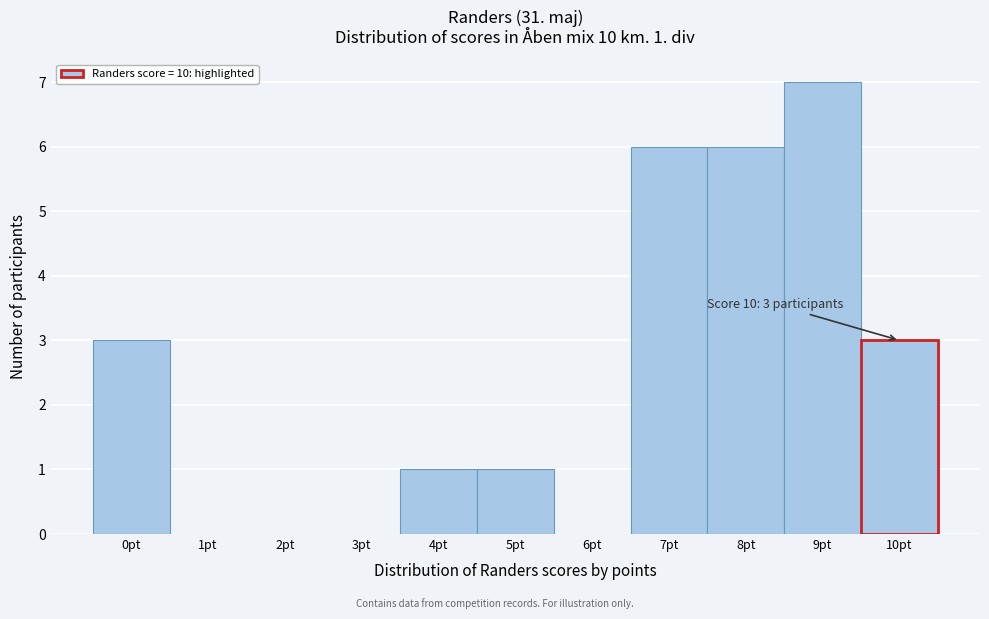

Over which range of the x-axis is the bar tallest?

8.5 to 9.5